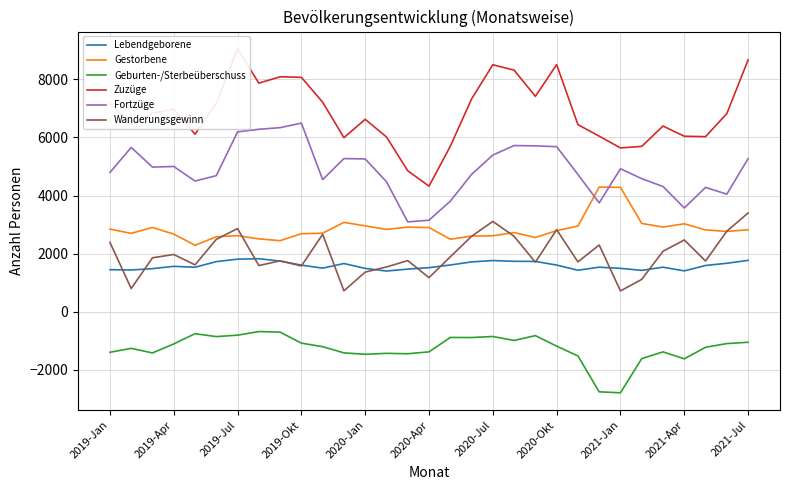

What is the sum of the Wanderungsgewinn values at 2020-Okt and 2019-Jul?

5689